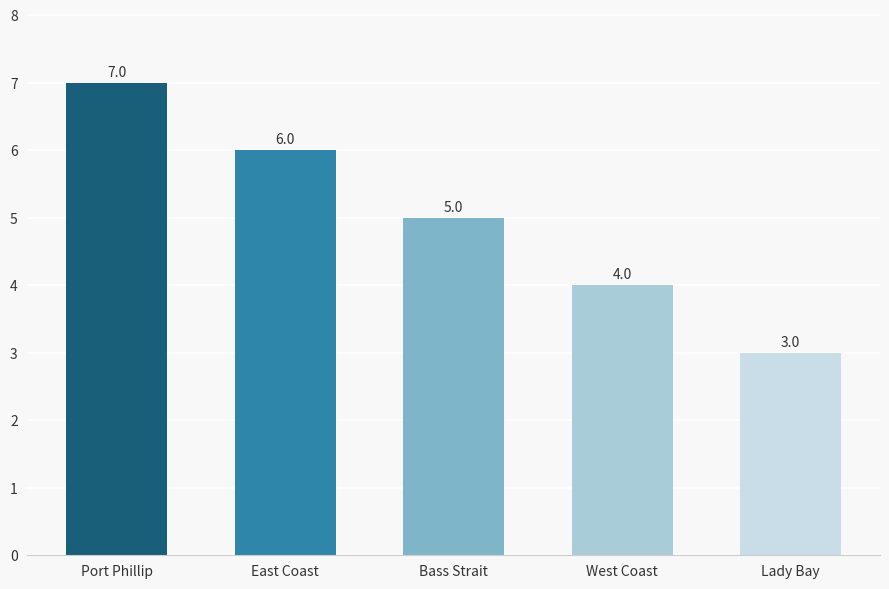

What is the ratio of the value at Port Phillip to the value at Bass Strait?

1.4